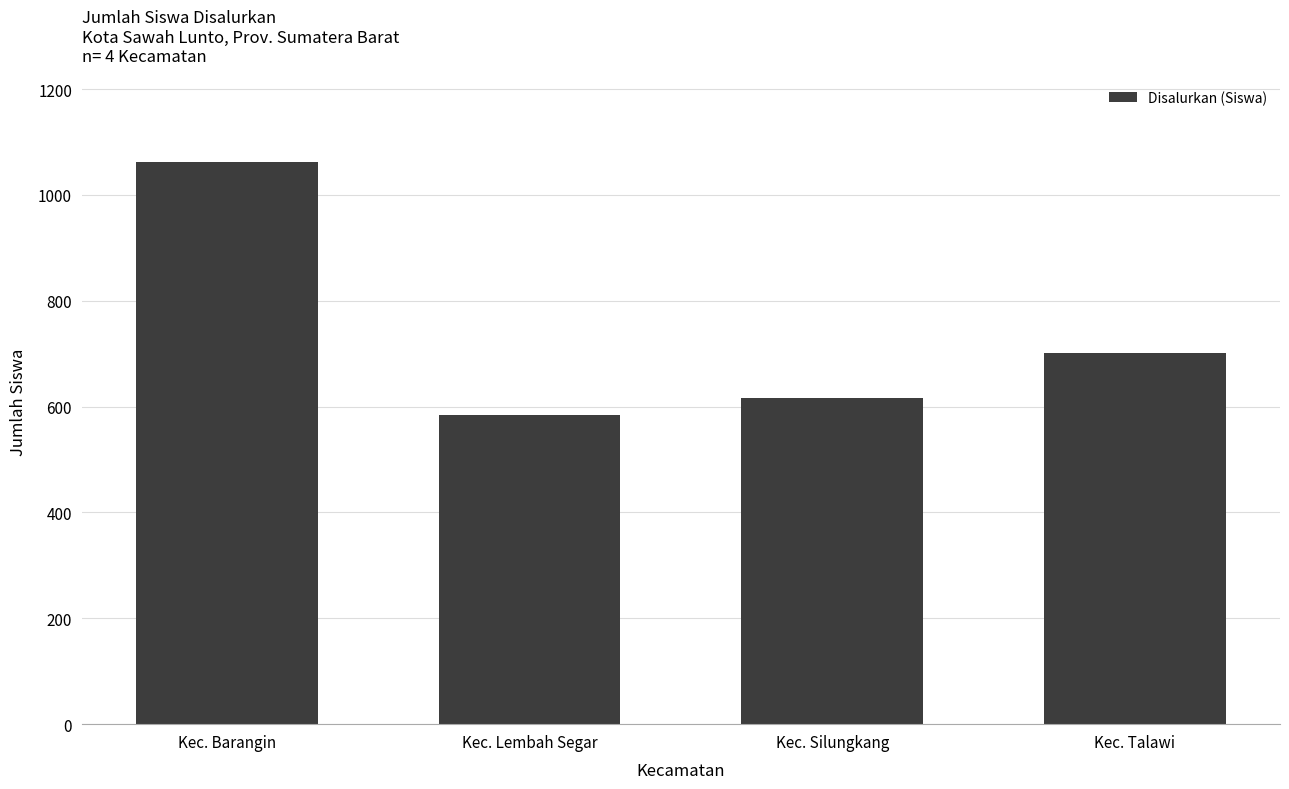

What is the difference between the maximum and minimum values?

478